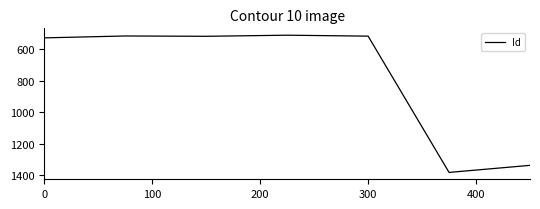

How many lines are shown in the chart?

1